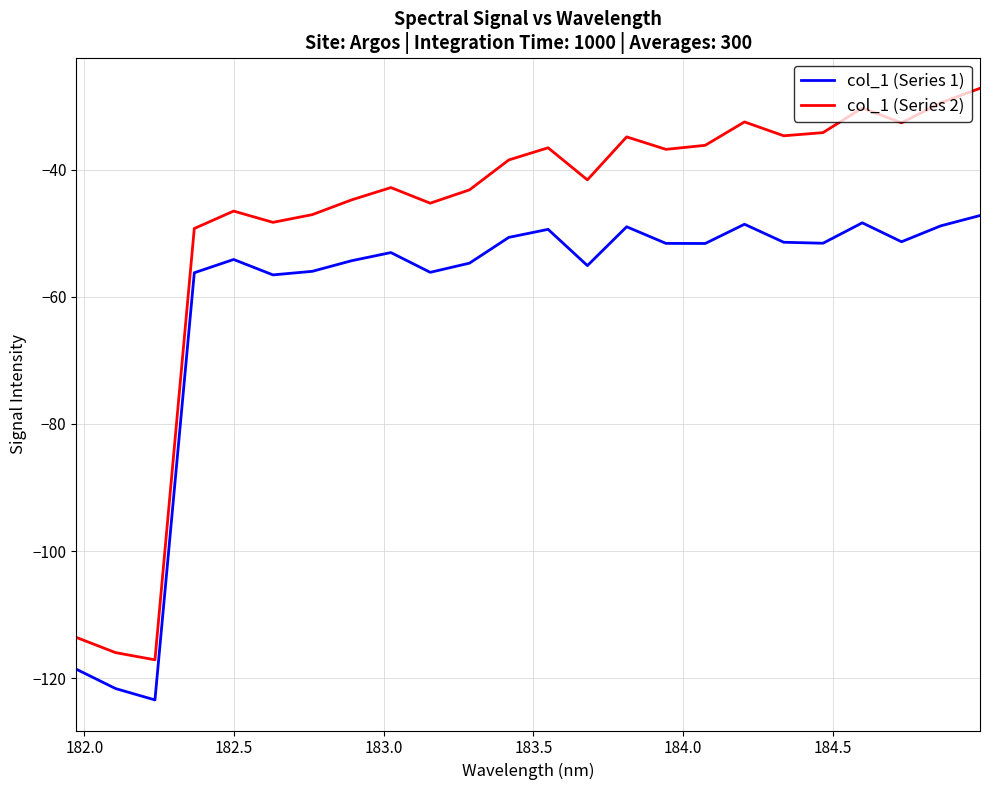

Which series has the largest range (max minus min)?

col_1 (Series 2)